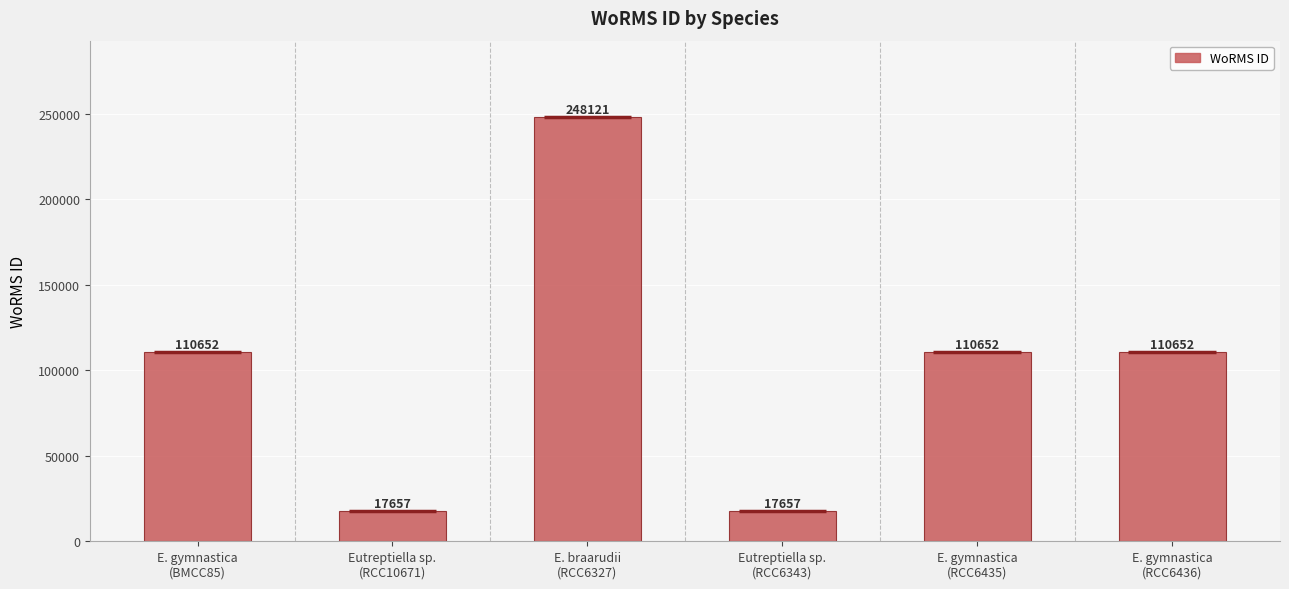

Is it true that the value at E. braarudii
(RCC6327) is 50093?

False